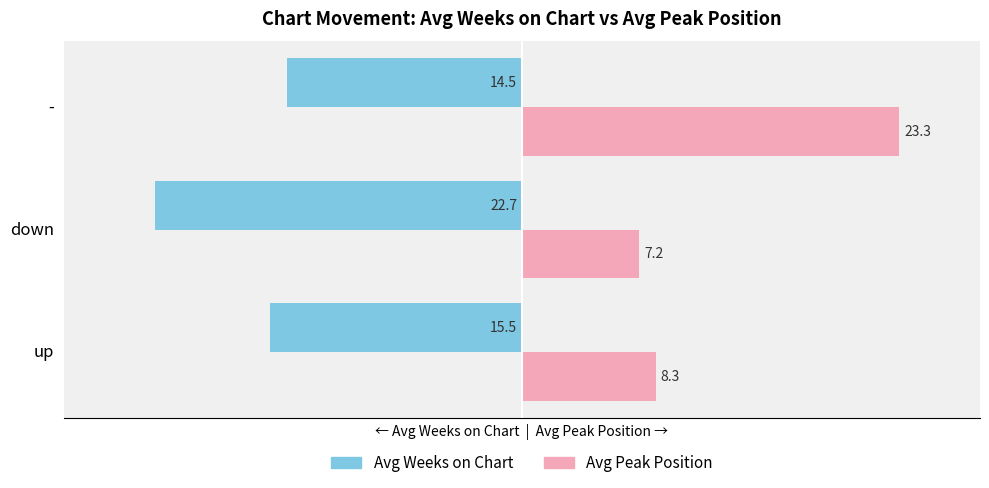

What are all the series names shown in the legend?

Avg Weeks on Chart, Avg Peak Position